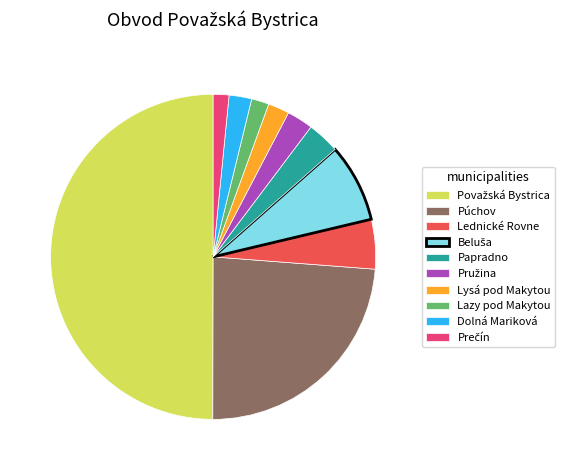

Is it true that Lazy pod Makytou is 2% of the pie?

True